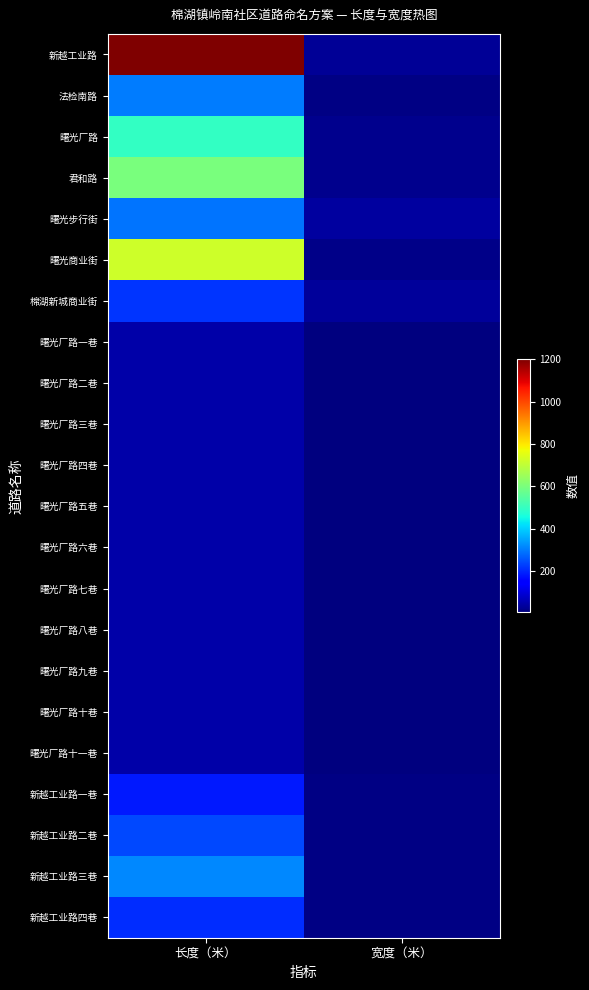

List the series in order of their peak value, lowest first.

曙光厂路一巷, 曙光厂路二巷, 曙光厂路三巷, 曙光厂路四巷, 曙光厂路五巷, 曙光厂路六巷, 曙光厂路七巷, 曙光厂路八巷, 曙光厂路九巷, 曙光厂路十巷, 曙光厂路十一巷, 新越工业路一巷, 新越工业路四巷, 棉湖新城商业街, 新越工业路二巷, 曙光步行街, 法检南路, 新越工业路三巷, 曙光厂路, 君和路, 曙光商业街, 新越工业路